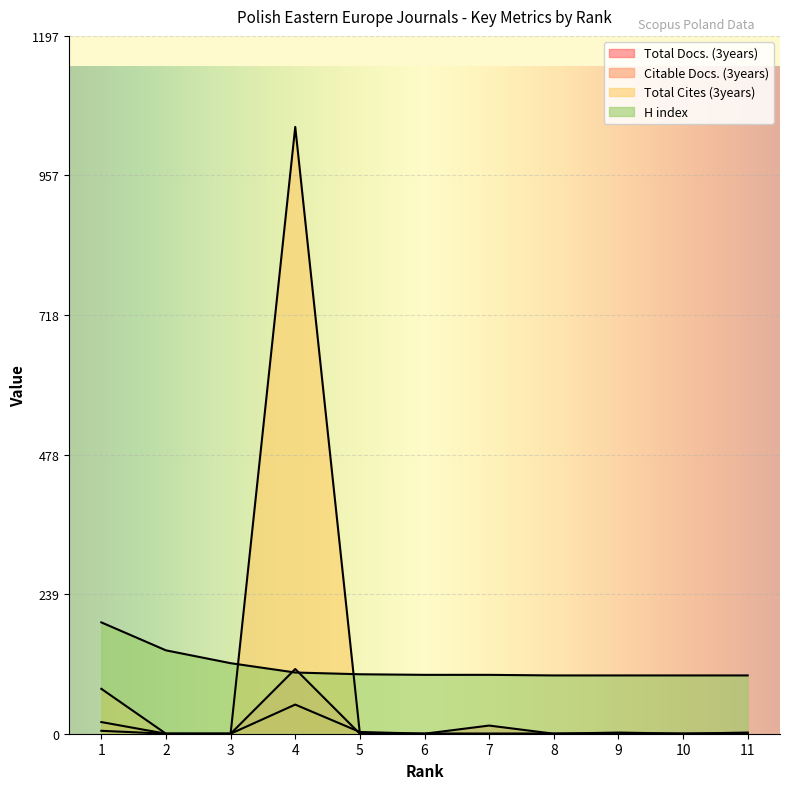

At which label is Total Docs. (3years) closest to 55?

1